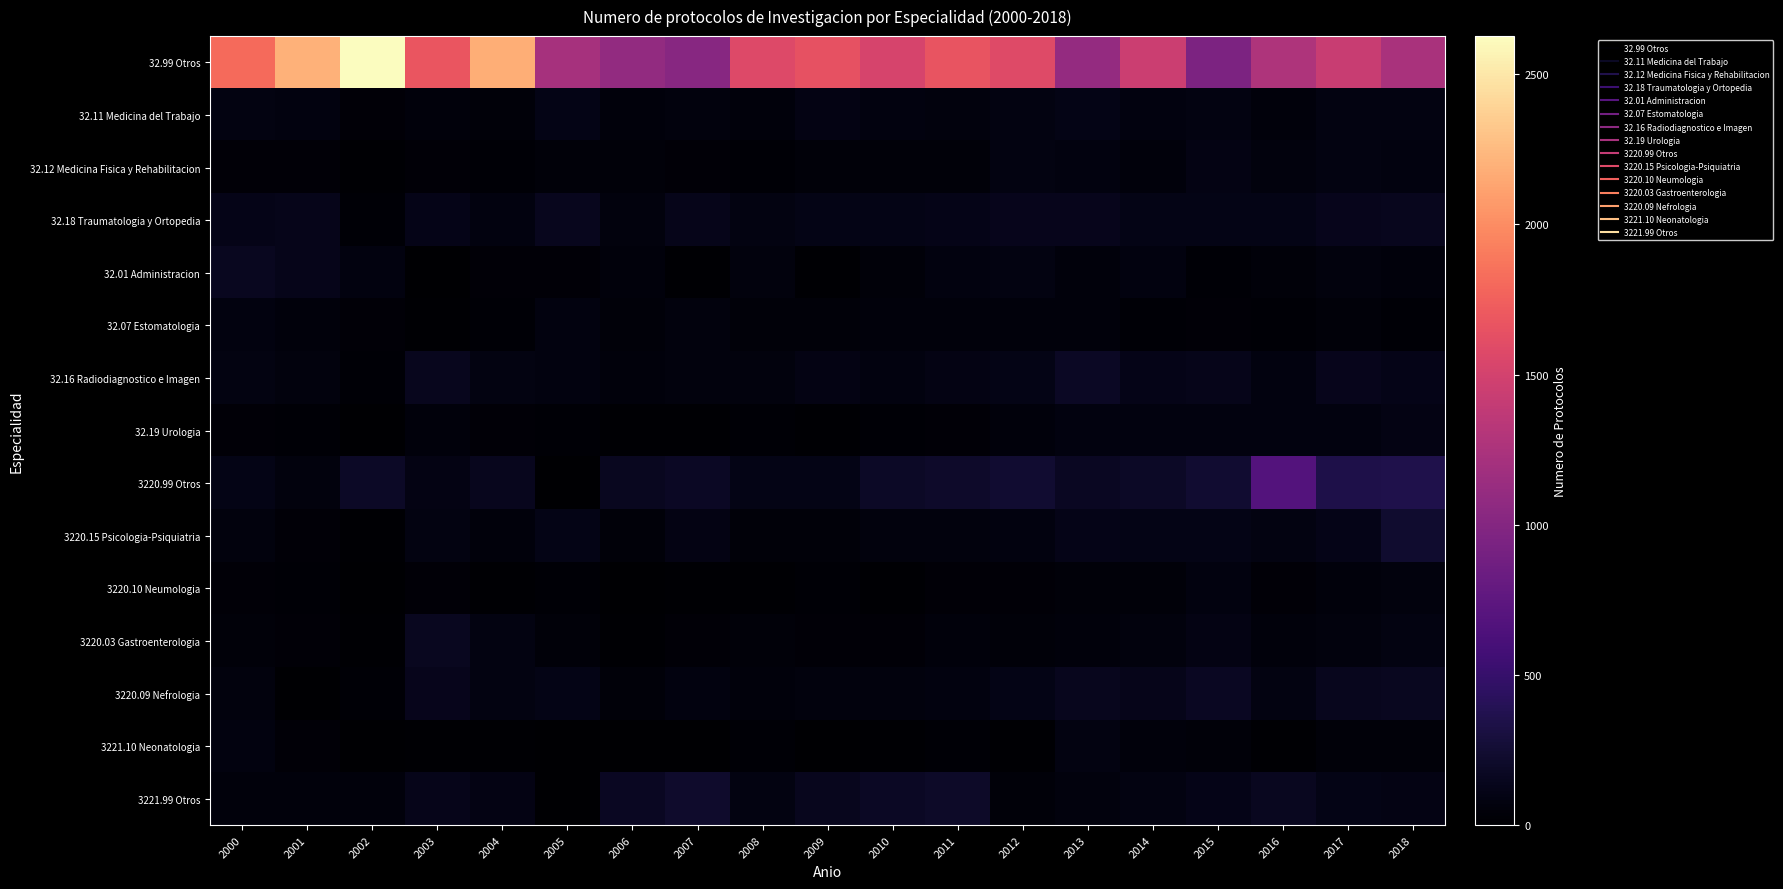

Reading left to right, extract all data points from this chart.

32.99 Otros: 2000=1816	2001=2201	2002=2627	2003=1676	2004=2184	2005=1213	2006=1096	2007=1023	2008=1577	2009=1645	2010=1519	2011=1668	2012=1581	2013=1106	2014=1449	2015=950	2016=1270	2017=1429	2018=1240
32.11 Medicina del Trabajo: 2000=87	2001=73	2002=31	2003=61	2004=47	2005=106	2006=58	2007=62	2008=58	2009=94	2010=76	2011=69	2012=90	2013=106	2014=72	2015=84	2016=58	2017=92	2018=85
32.12 Medicina Fisica y Rehabilitacion: 2000=33	2001=39	2002=14	2003=36	2004=25	2005=43	2006=49	2007=34	2008=28	2009=49	2010=46	2011=51	2012=91	2013=77	2014=56	2015=94	2016=62	2017=86	2018=74
32.18 Traumatologia y Ortopedia: 2000=123	2001=128	2002=22	2003=123	2004=74	2005=153	2006=64	2007=128	2008=87	2009=103	2010=107	2011=117	2012=143	2013=136	2014=104	2015=107	2016=109	2017=135	2018=145
32.01 Administracion: 2000=156	2001=129	2002=73	2003=8	2004=41	2005=36	2006=58	2007=17	2008=64	2009=14	2010=45	2011=73	2012=89	2013=61	2014=74	2015=23	2016=43	2017=65	2018=53
32.07 Estomatologia: 2000=81	2001=61	2002=36	2003=19	2004=28	2005=80	2006=44	2007=71	2008=45	2009=47	2010=59	2011=60	2012=53	2013=52	2014=30	2015=34	2016=25	2017=44	2018=25
32.16 Radiodiagnostico e Imagen: 2000=88	2001=69	2002=29	2003=149	2004=90	2005=75	2006=54	2007=65	2008=66	2009=101	2010=79	2011=102	2012=111	2013=175	2014=115	2015=125	2016=76	2017=135	2018=121
32.19 Urologia: 2000=36	2001=28	2002=7	2003=61	2004=35	2005=27	2006=16	2007=14	2008=24	2009=20	2010=21	2011=38	2012=57	2013=76	2014=74	2015=78	2016=80	2017=82	2018=95
3220.99 Otros: 2000=112	2001=70	2002=185	2003=98	2004=144	2005=0	2006=162	2007=183	2008=104	2009=112	2010=186	2011=214	2012=239	2013=171	2014=187	2015=240	2016=684	2017=342	2018=351
3220.15 Psicologia-Psiquiatria: 2000=67	2001=35	2002=18	2003=88	2004=54	2005=106	2006=49	2007=93	2008=50	2009=48	2010=68	2011=71	2012=80	2013=115	2014=106	2015=110	2016=91	2017=113	2018=231
3220.10 Neumologia: 2000=32	2001=23	2002=8	2003=31	2004=20	2005=24	2006=9	2007=12	2008=15	2009=22	2010=16	2011=31	2012=36	2013=43	2014=43	2015=81	2016=40	2017=55	2018=68
3220.03 Gastroenterologia: 2000=49	2001=39	2002=17	2003=157	2004=88	2005=49	2006=19	2007=39	2008=48	2009=35	2010=39	2011=61	2012=42	2013=55	2014=68	2015=96	2016=53	2017=71	2018=83
3220.09 Nefrologia: 2000=64	2001=10	2002=25	2003=142	2004=85	2005=103	2006=46	2007=78	2008=59	2009=62	2010=69	2011=78	2012=112	2013=151	2014=129	2015=166	2016=89	2017=146	2018=158
3221.10 Neonatologia: 2000=72	2001=38	2002=8	2003=19	2004=14	2005=8	2006=6	2007=7	2008=22	2009=8	2010=12	2011=26	2012=18	2013=85	2014=61	2015=43	2016=12	2017=49	2018=46
3221.99 Otros: 2000=56	2001=53	2002=59	2003=126	2004=94	2005=0	2006=165	2007=222	2008=91	2009=147	2010=179	2011=203	2012=45	2013=64	2014=89	2015=116	2016=162	2017=107	2018=100